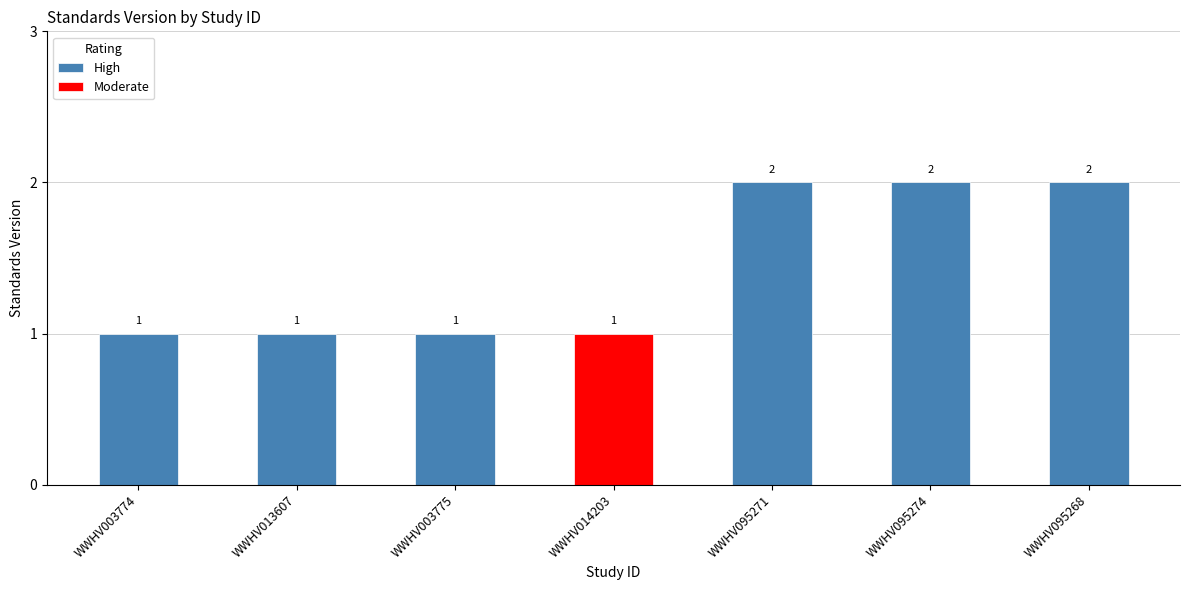

Does the chart contain stacked bars?

No